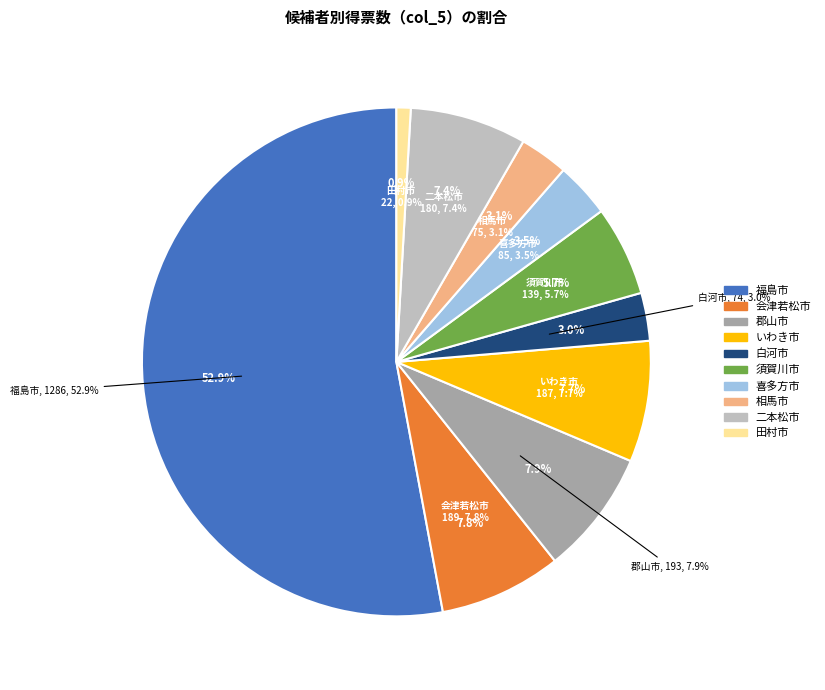

How many segments does this pie chart have?

10